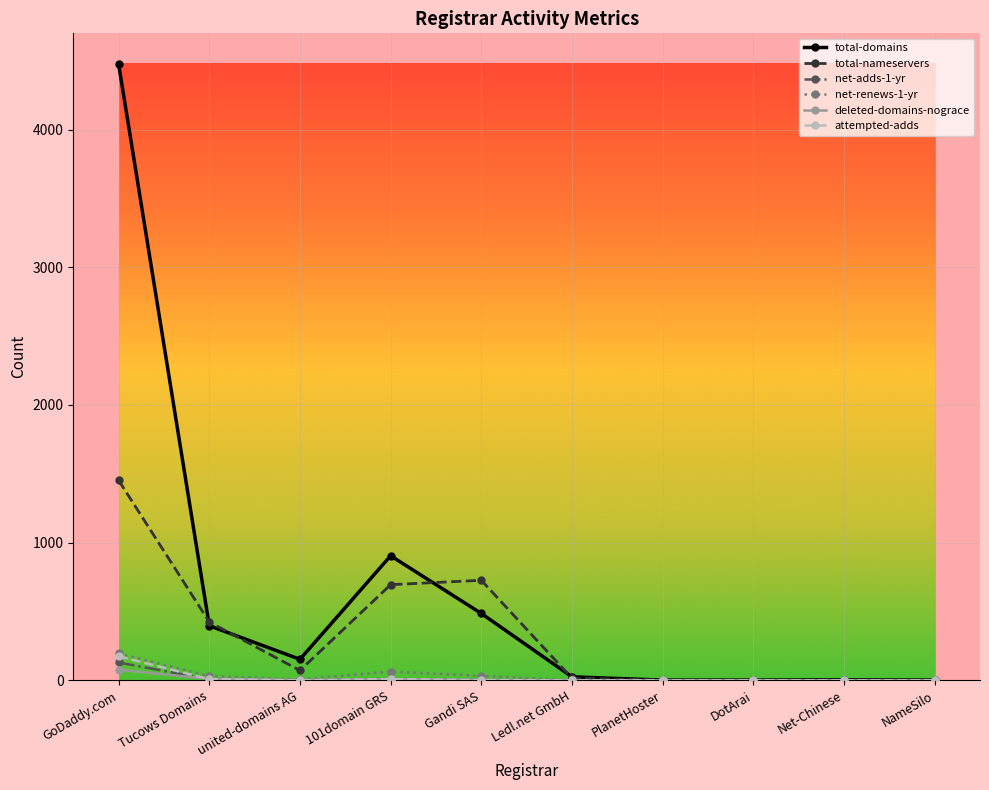

Is the value of net-renews-1-yr at 101domain GRS greater than the value of total-domains at Ledl.net GmbH?

Yes